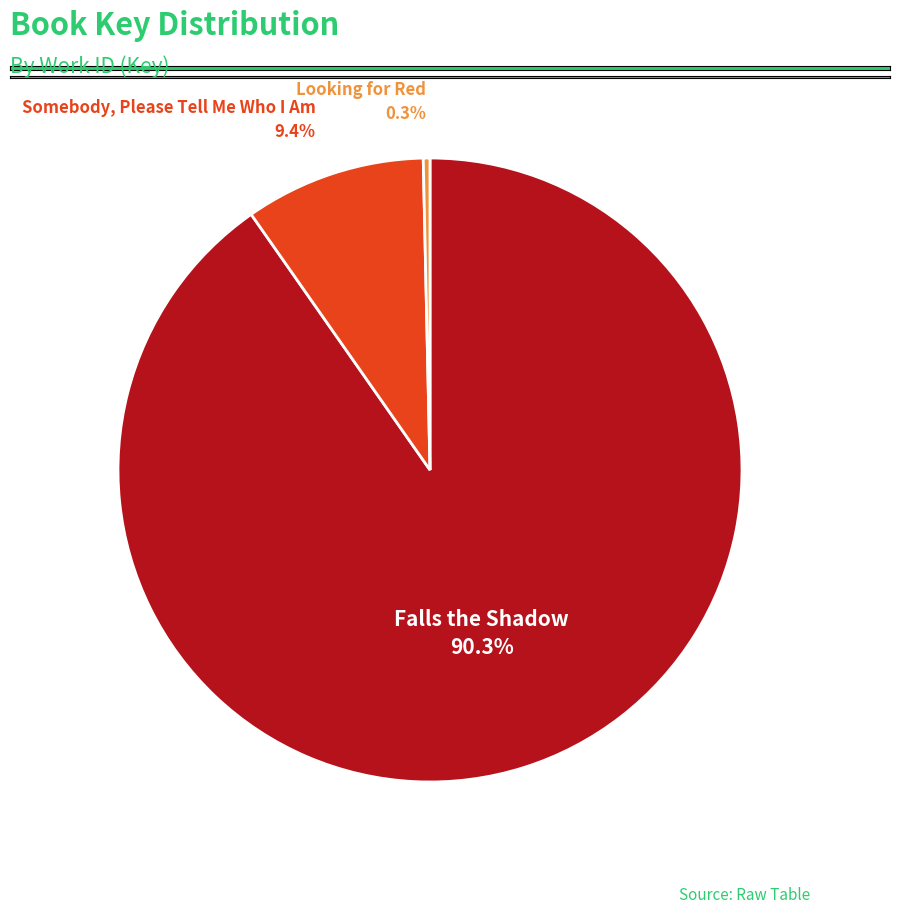

What is the largest slice in the pie chart?

Falls the Shadow